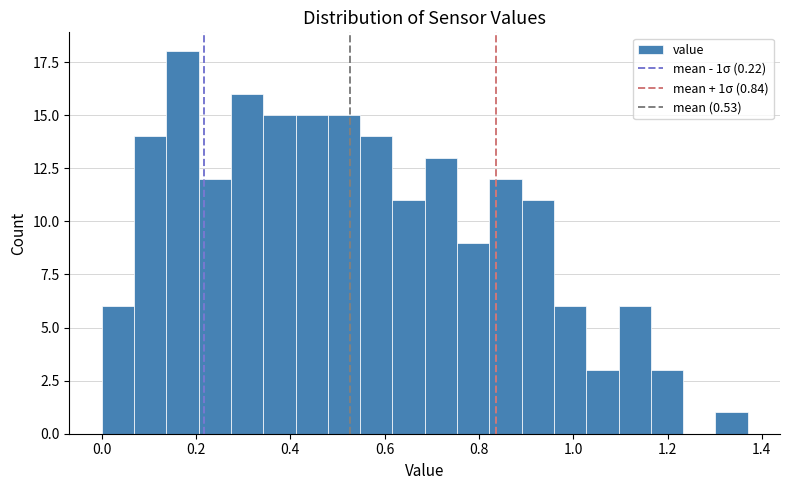

Around what value on the x-axis is the tallest bar? Give the approximate position of its centre, as read against the axis.

0.18